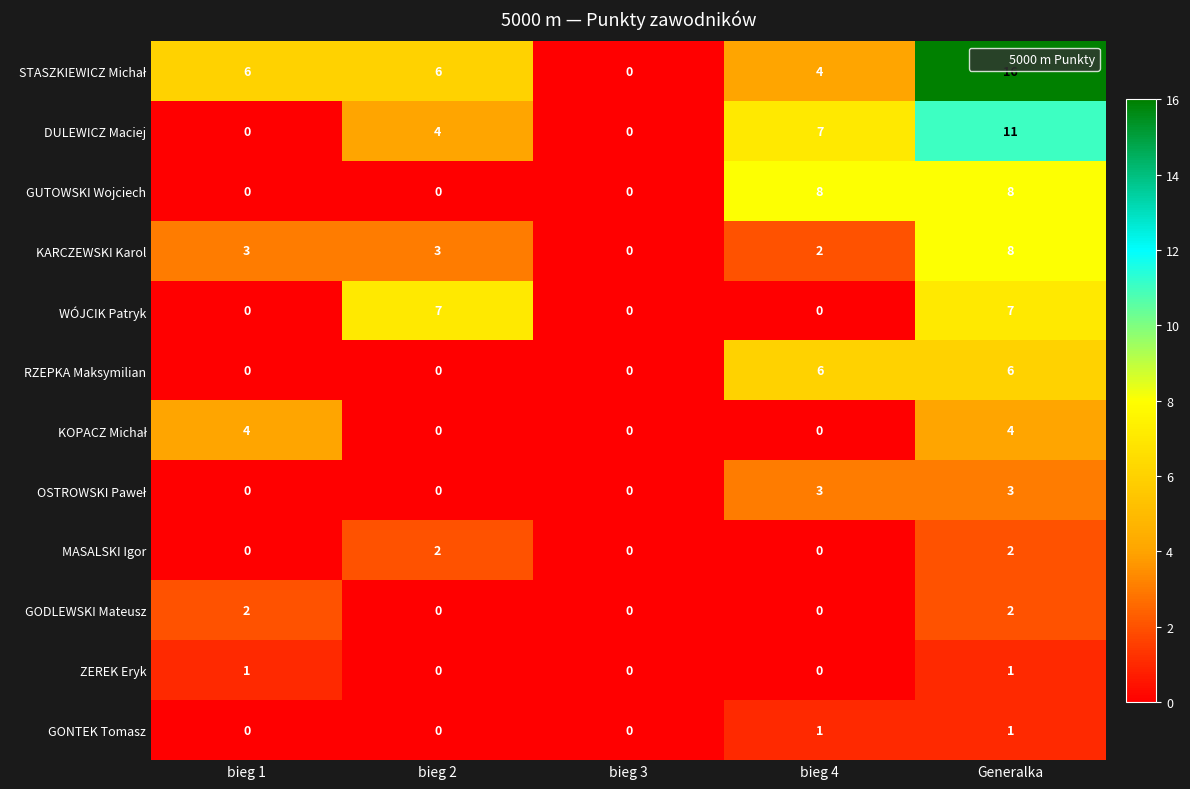

What is the difference between the highest and lowest values at Generalka?

15